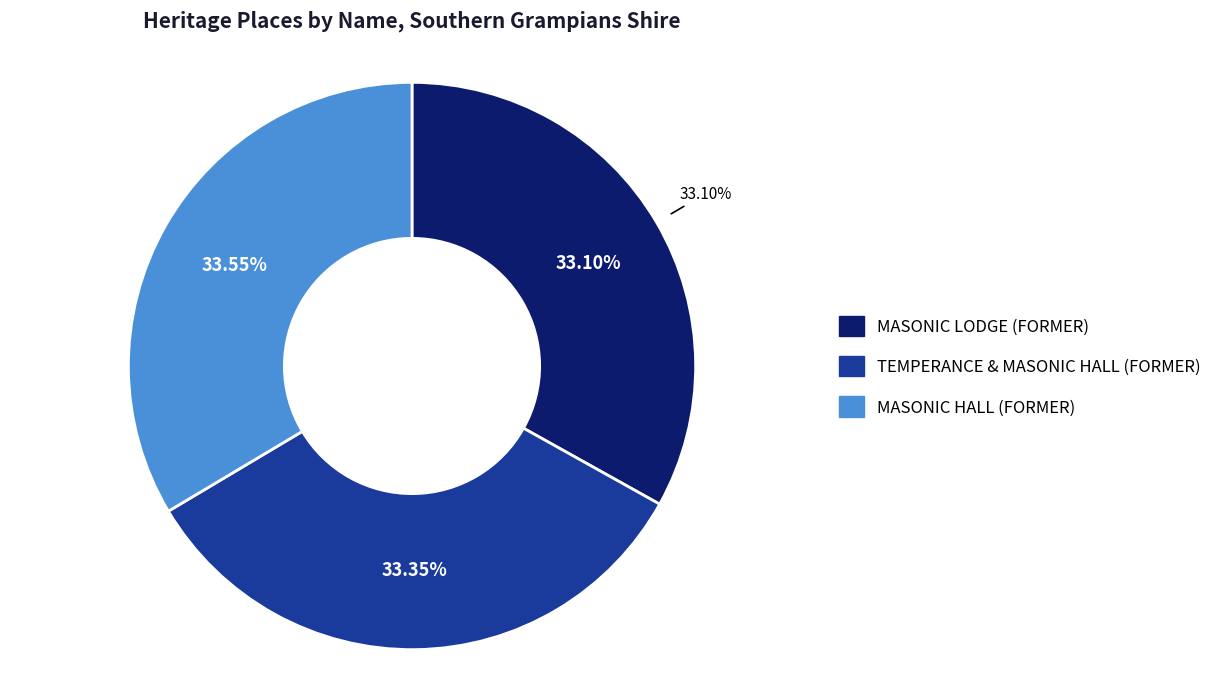

True or false: MASONIC HALL (FORMER) accounts for 34% of the total.

True